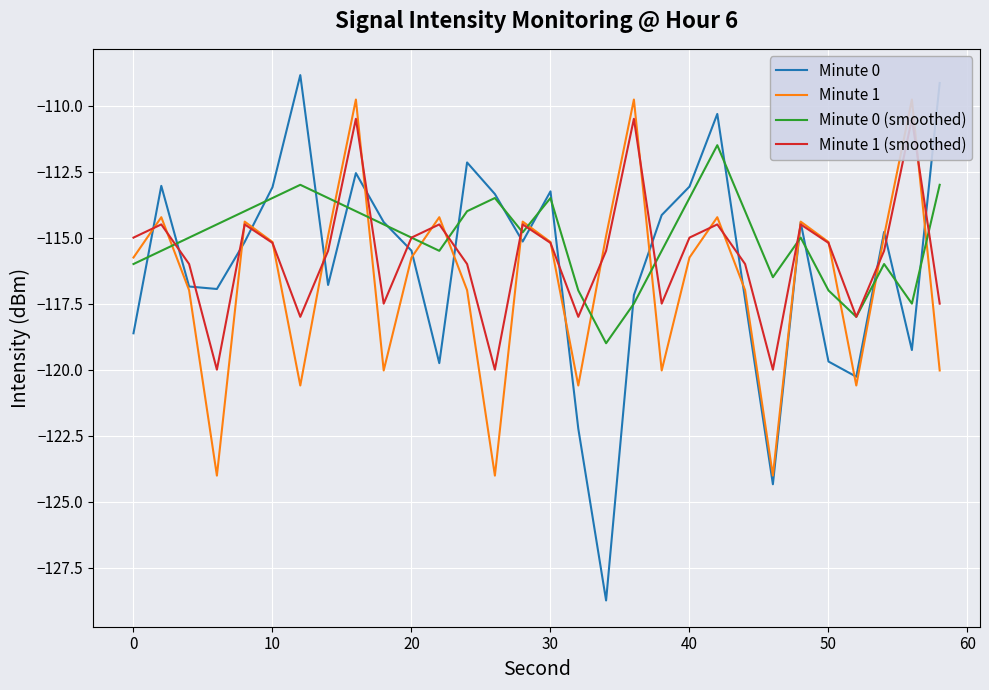

What is the difference between the maximum and minimum values in the Minute 1 series?

14.2